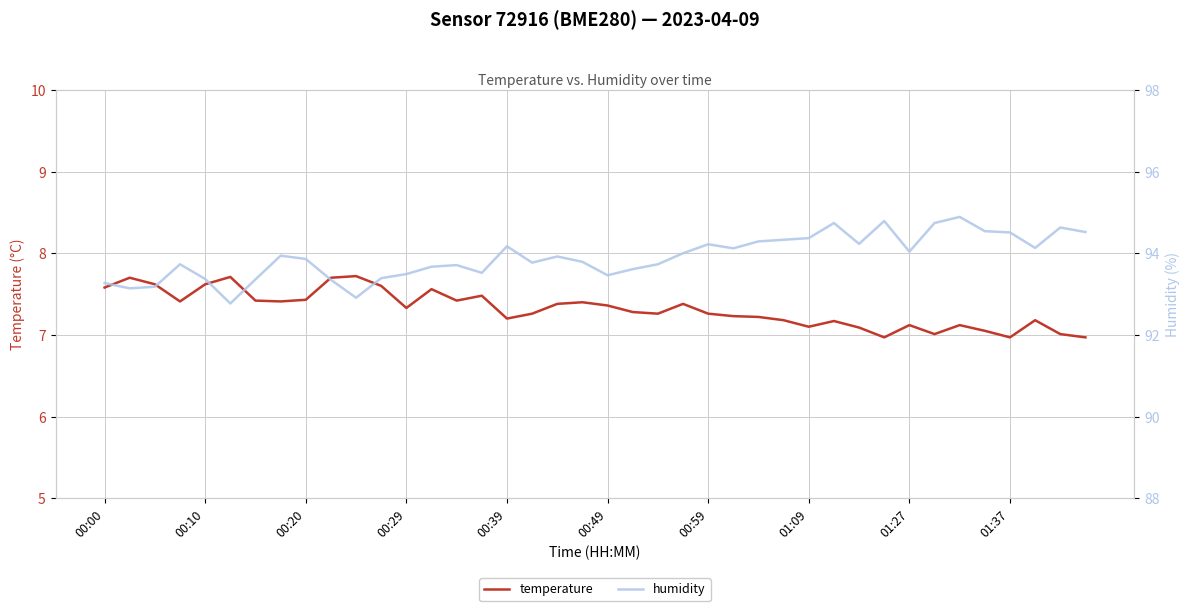

What is the difference between the highest and lowest values at 15?

86.0